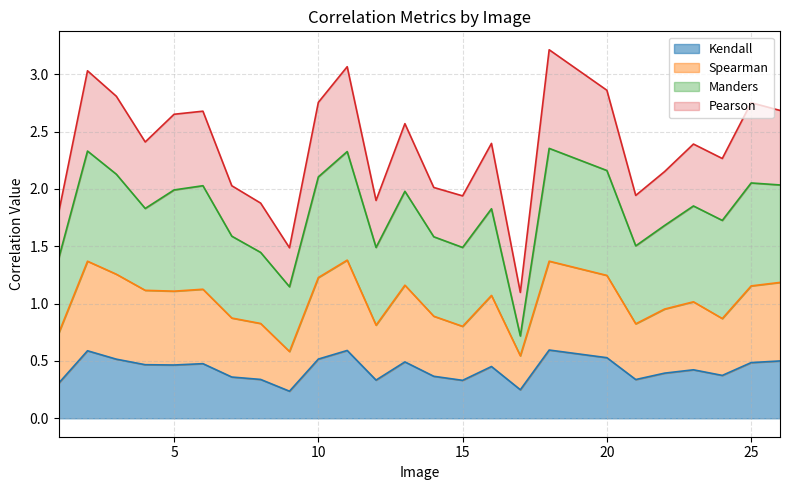

What is the value of the Kendall point at the 2nd from the left?

0.6